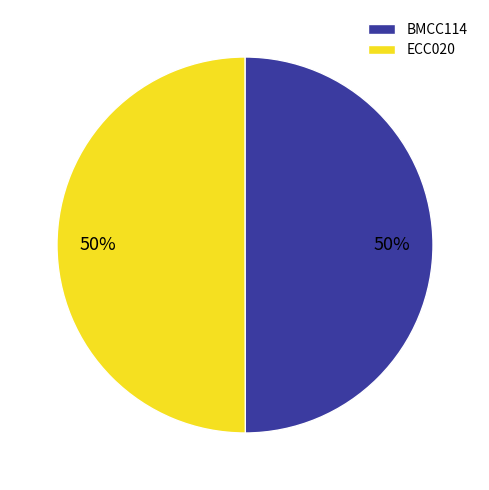

Combined, do ECC020 and BMCC114 account for over 50%?

Yes